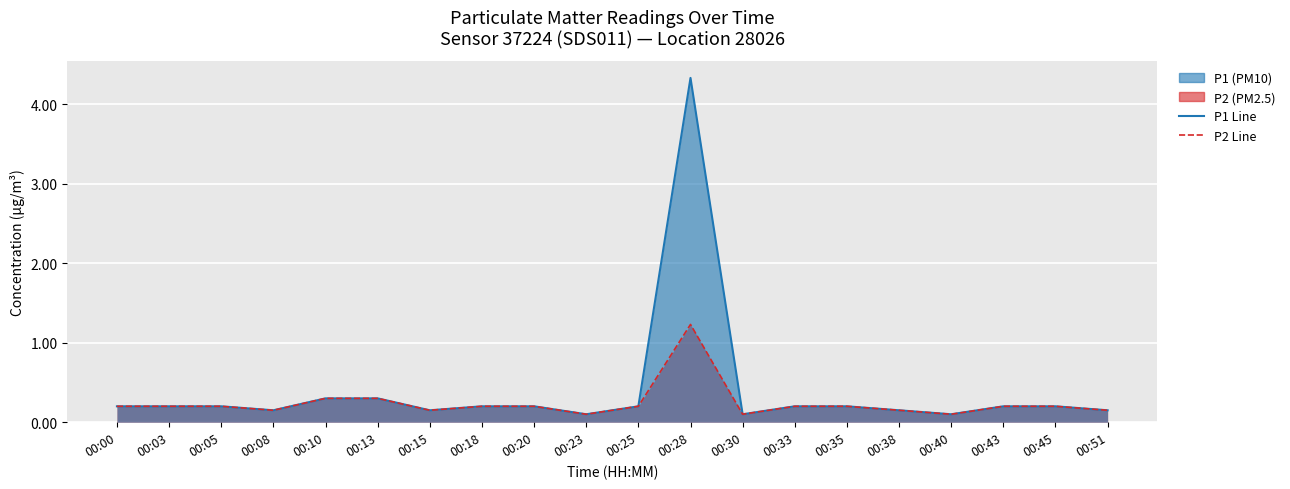

At which category does the chart reach its minimum across all series?

00:23